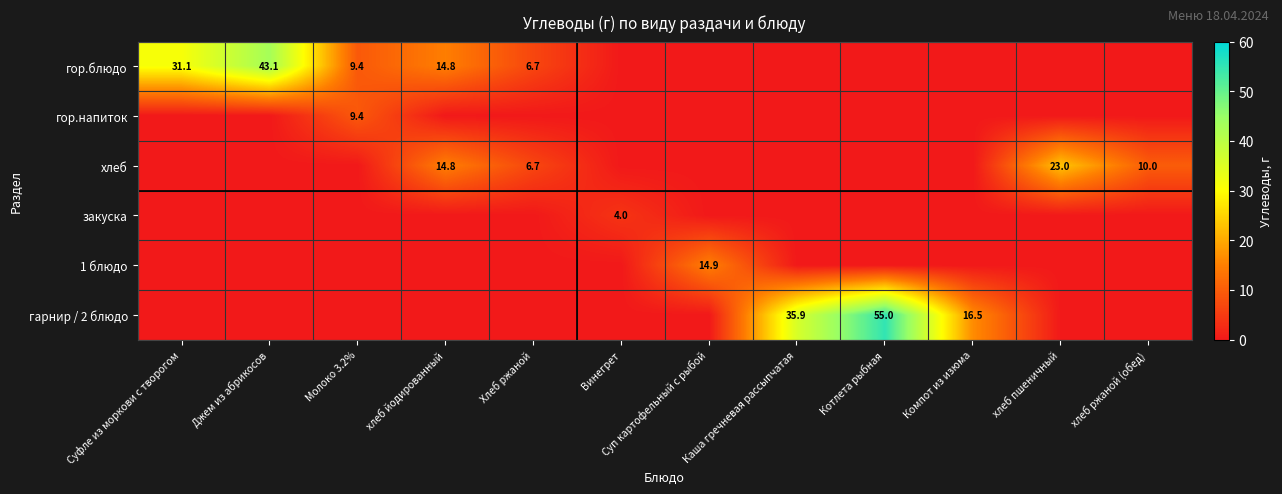

What is the difference between the гарнир / 2 блюдо values at Каша гречневая рассыпчатая and Котлета рыбная?

19.1